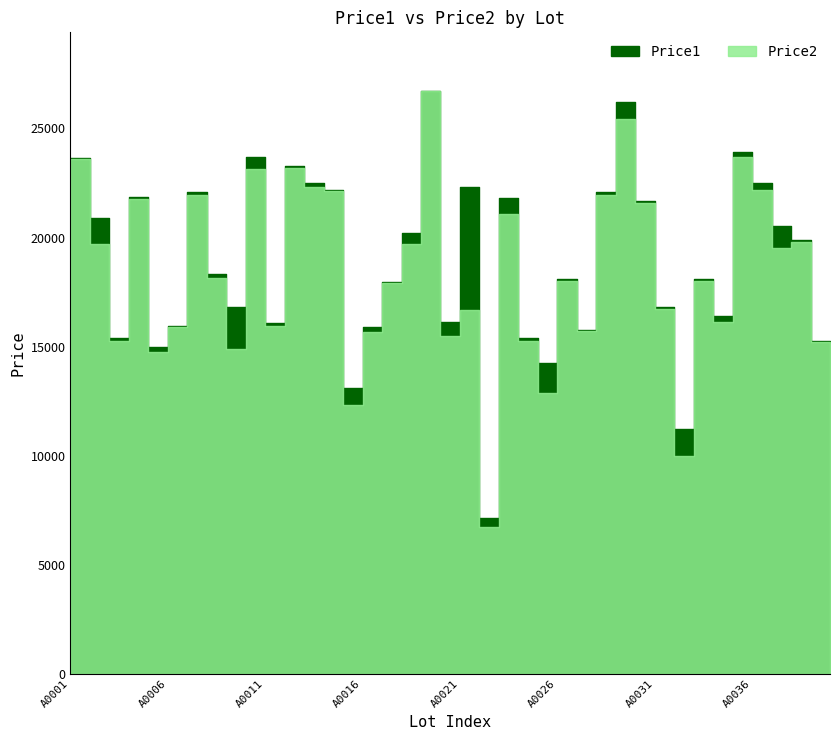

What is the value of the Price2 point at the 10th from the left?

23129